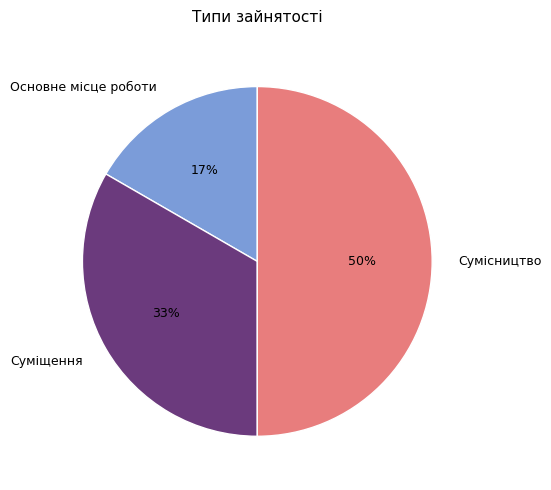

Which has a higher value, Основне місце роботи or Суміщення?

Суміщення